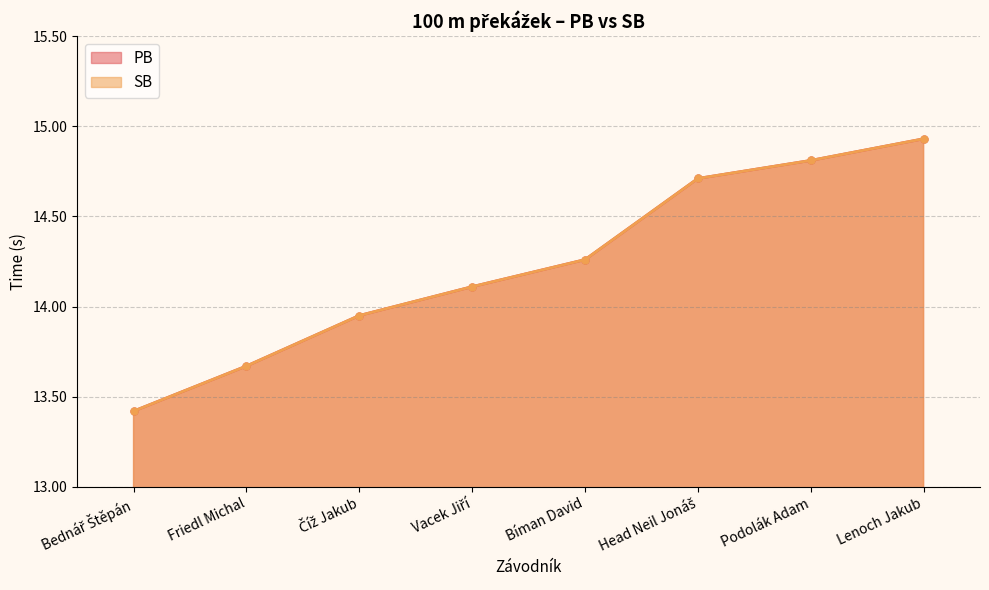

What is the average value of the PB series?

14.2